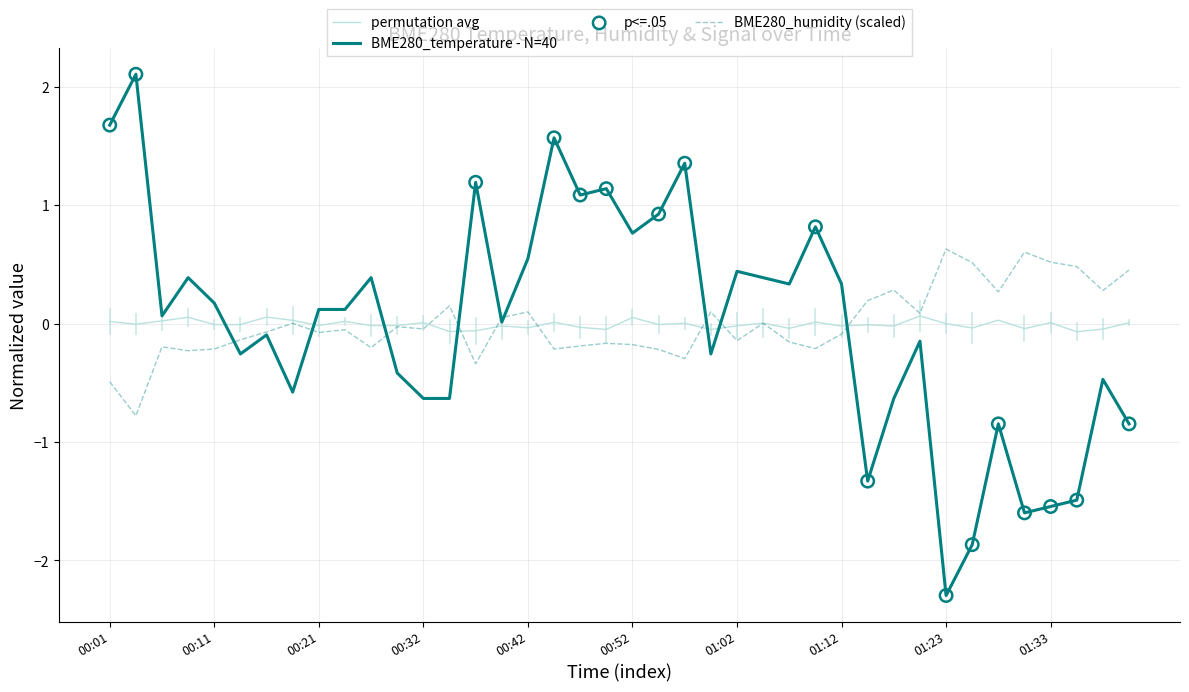

At how many categories does at least one series exceed -1?

40